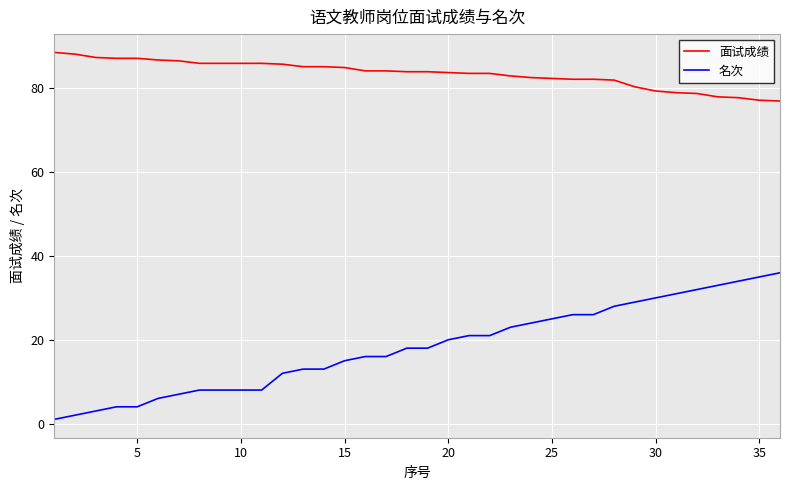

List the series in order of their peak value, highest first.

面试成绩, 名次